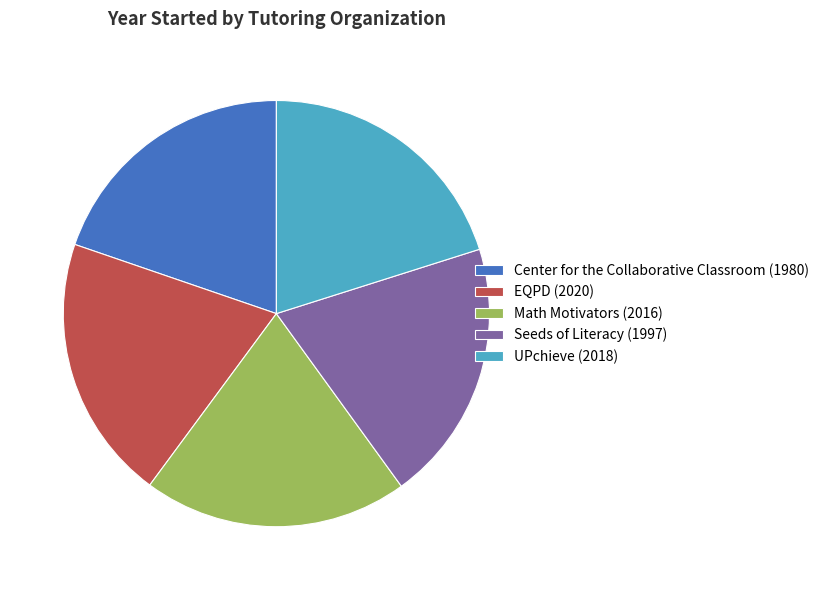

Does Seeds of Literacy represent more than half of the total?

No